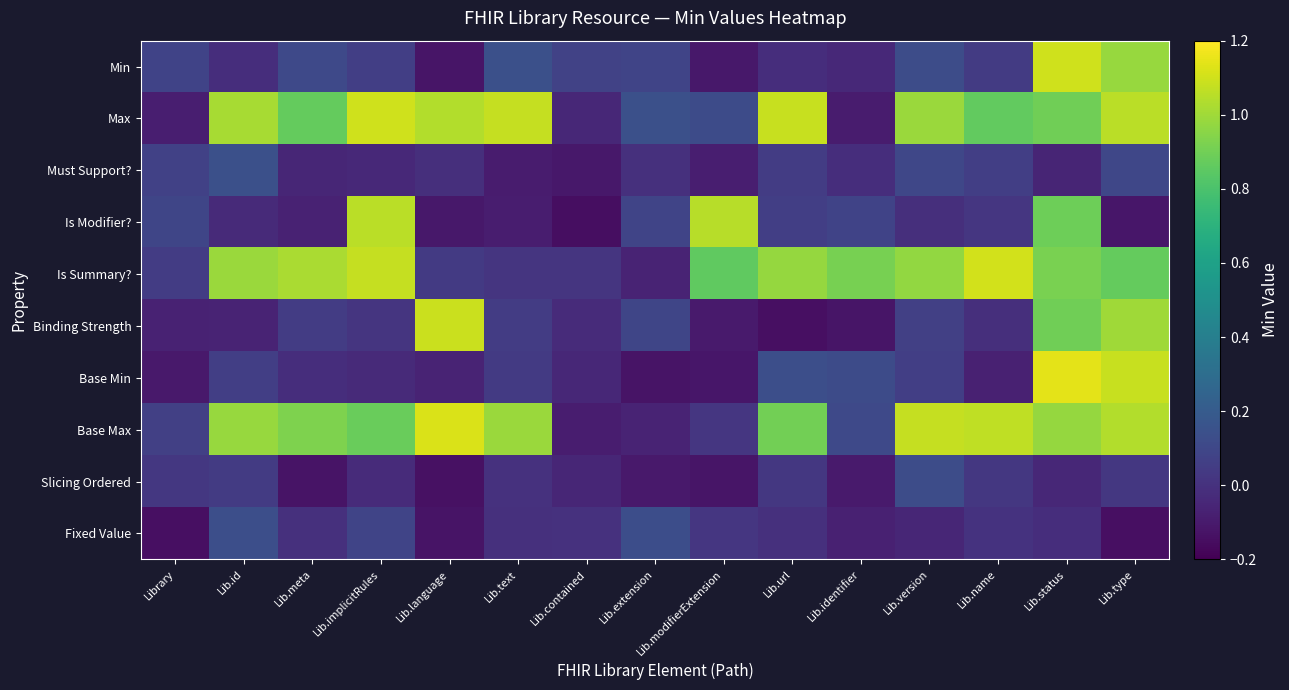

Which has a higher value, Lib.implicitRules or Lib.text?

Lib.text